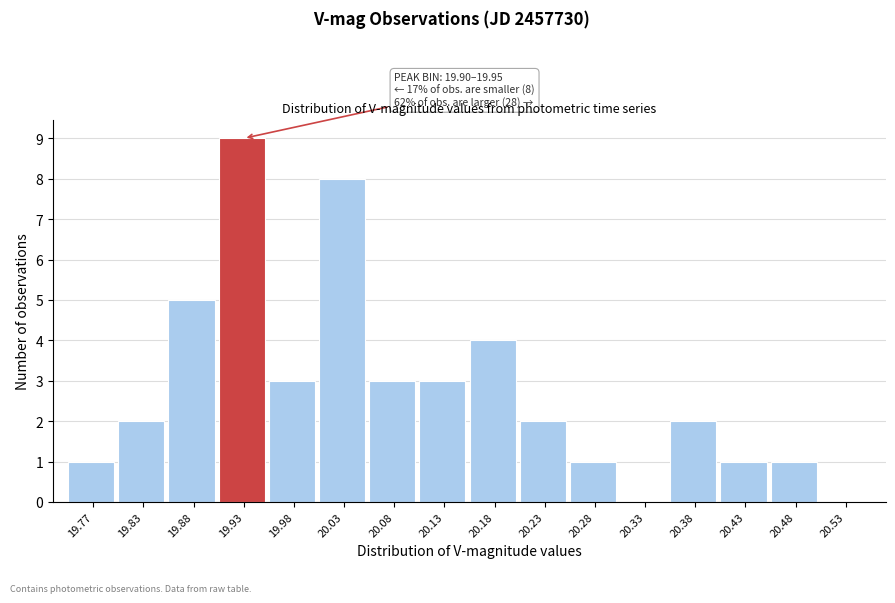

Over which range of the x-axis is the bar tallest?

19.90 to 19.95